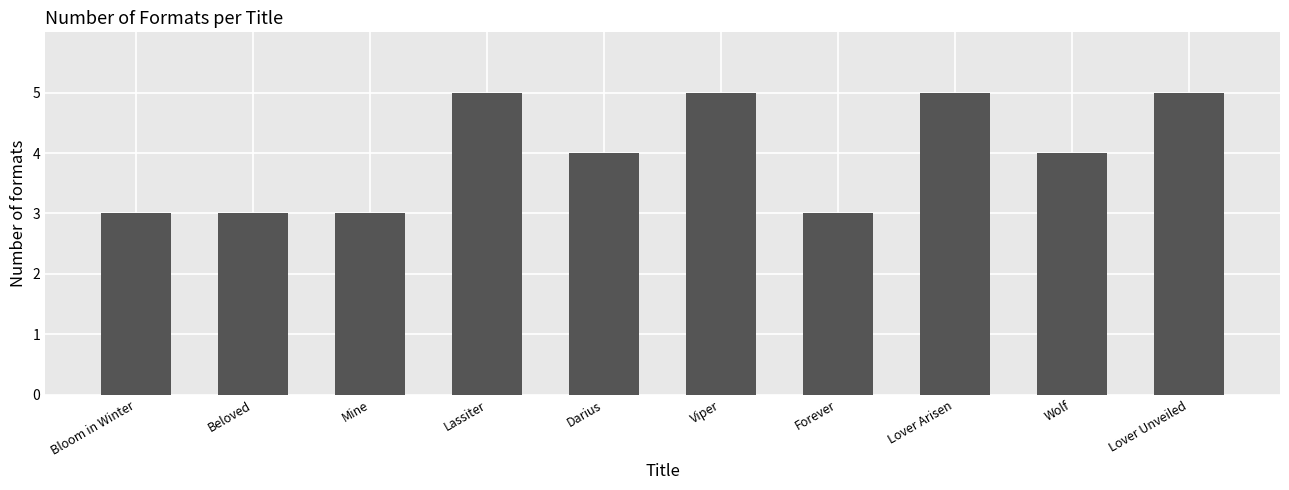

What is the average value?

4